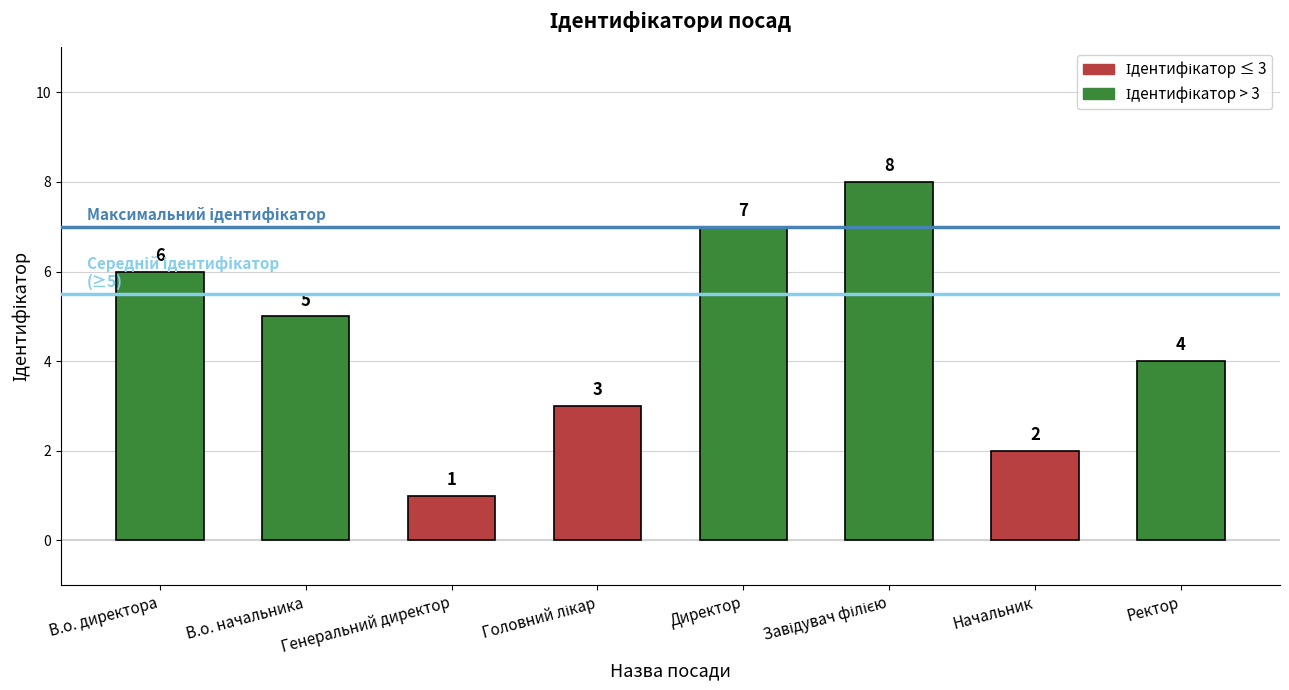

What value does the data have at В.о. директора?

6